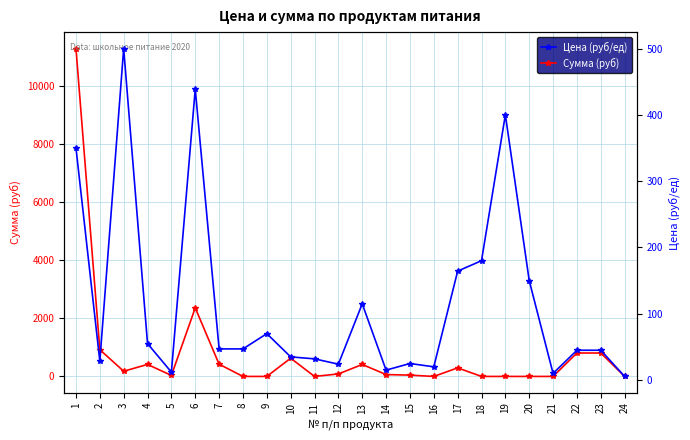

At which category does Сумма (руб) reach its first local valley?

3